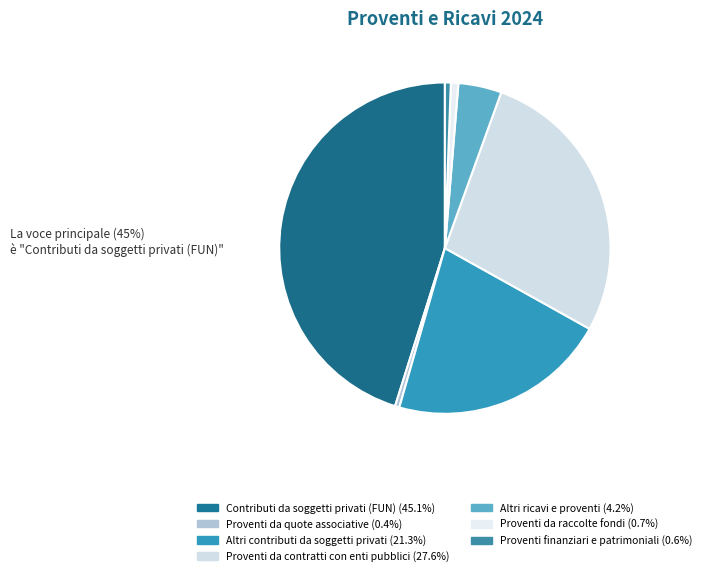

To the nearest percent, what portion does Altri contributi da soggetti privati represent?

21%